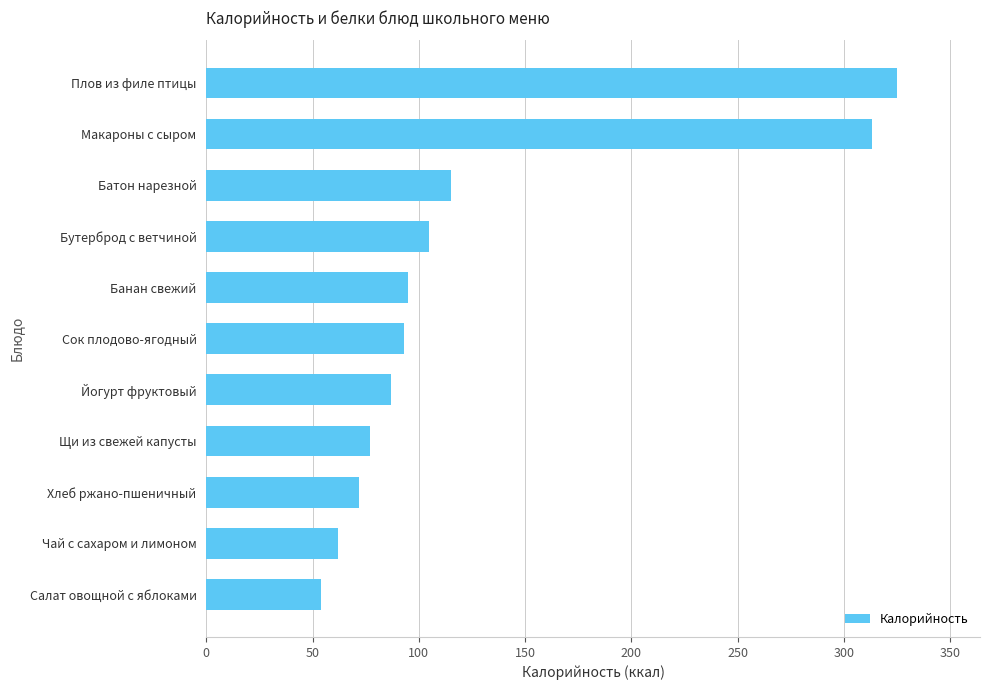

What is the change in value from Салат овощной с яблоками to Батон нарезной?

+61